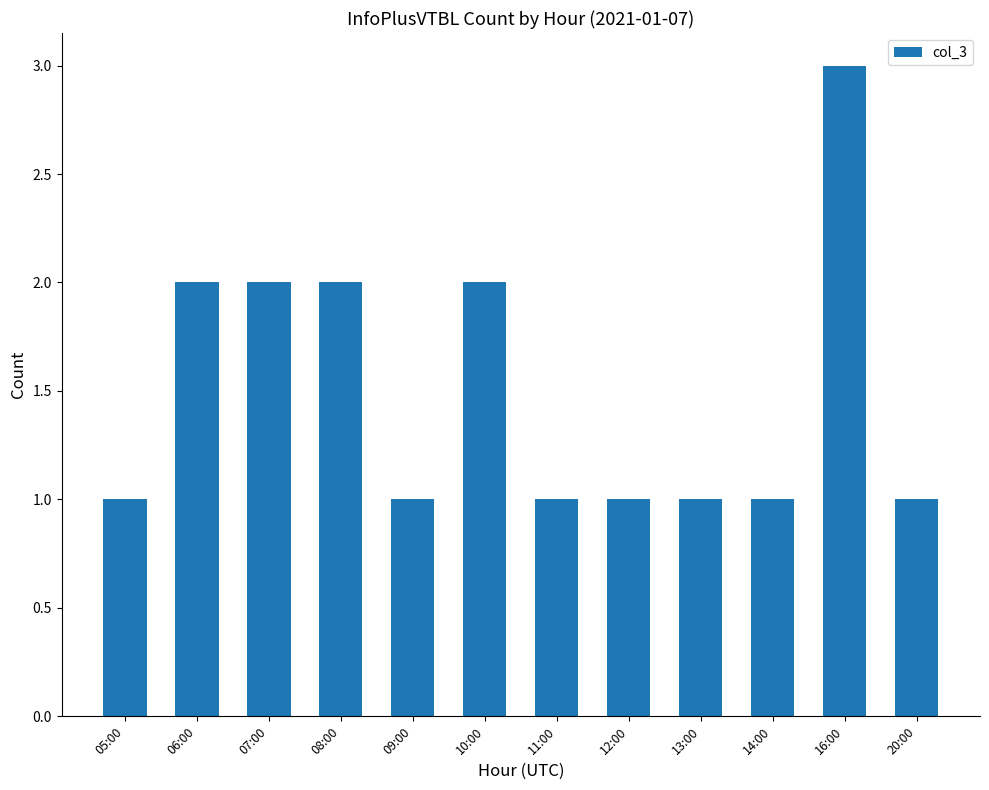

Count the number of data series in this chart.

1